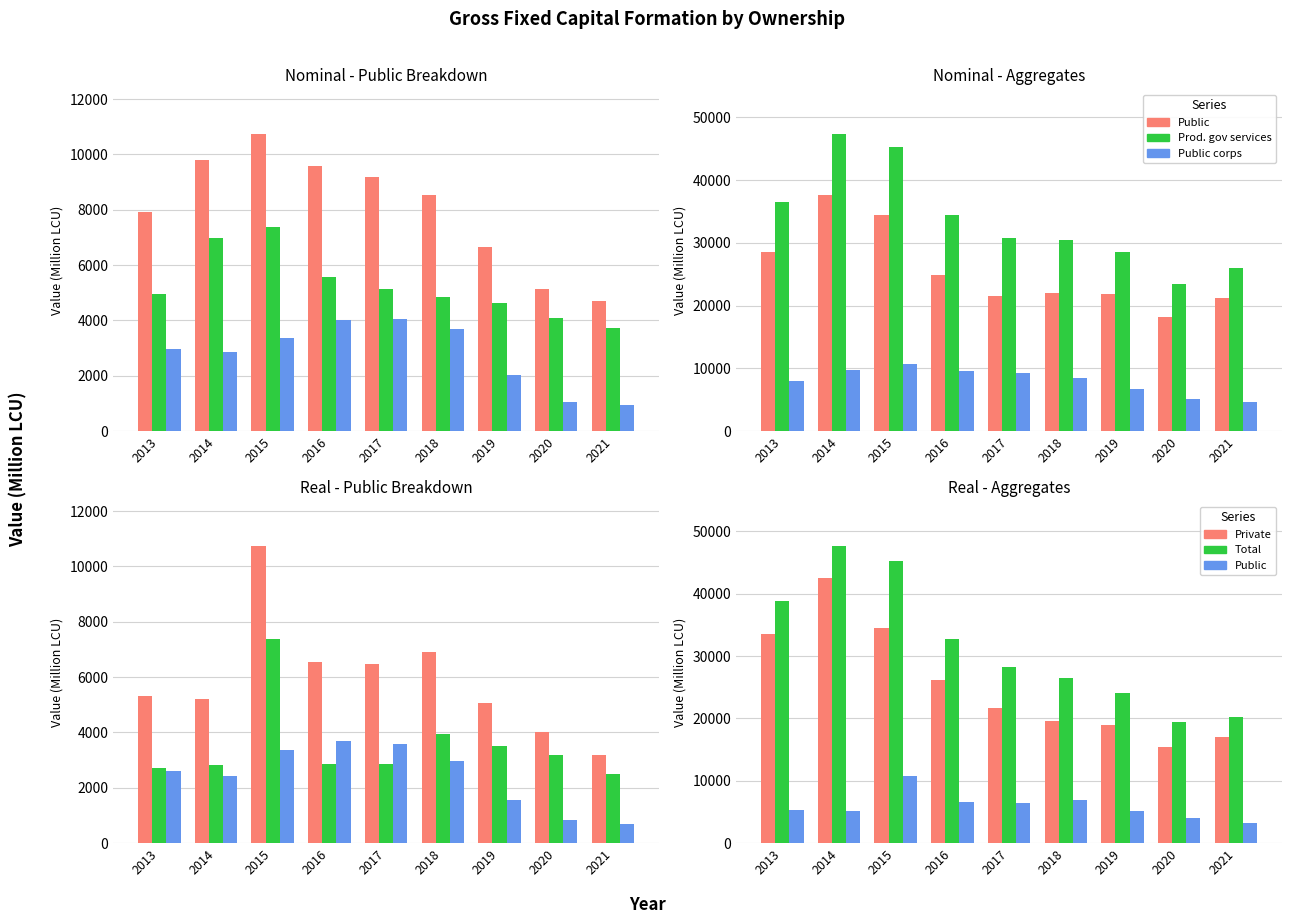

Reading right to left, what are all the values shown in this chart?

Public: 2021=3174.3	2020=4032.0	2019=5076.0	2018=6893.8	2017=6468.2	2016=6553.0	2015=10740.6	2014=5219.5	2013=5330.3
Producers of gov services: 2021=2492.1	2020=3194.7	2019=3519.1	2018=3940.7	2017=2877.6	2016=2857.0	2015=7381.7	2014=2809.1	2013=2720.0
Public corps & enterprises: 2021=682.2	2020=837.3	2019=1556.9	2018=2953.1	2017=3590.7	2016=3696.0	2015=3358.9	2014=2410.4	2013=2610.4
Private: 2021=16982.4	2020=15355.2	2019=18928.4	2018=19637.3	2017=21748.2	2016=26151.6	2015=34507.3	2014=42448.0	2013=33486.1
Total: 2021=20156.7	2020=19387.2	2019=24004.4	2018=26531.2	2017=28216.4	2016=32704.5	2015=45247.9	2014=47667.5	2013=38816.4